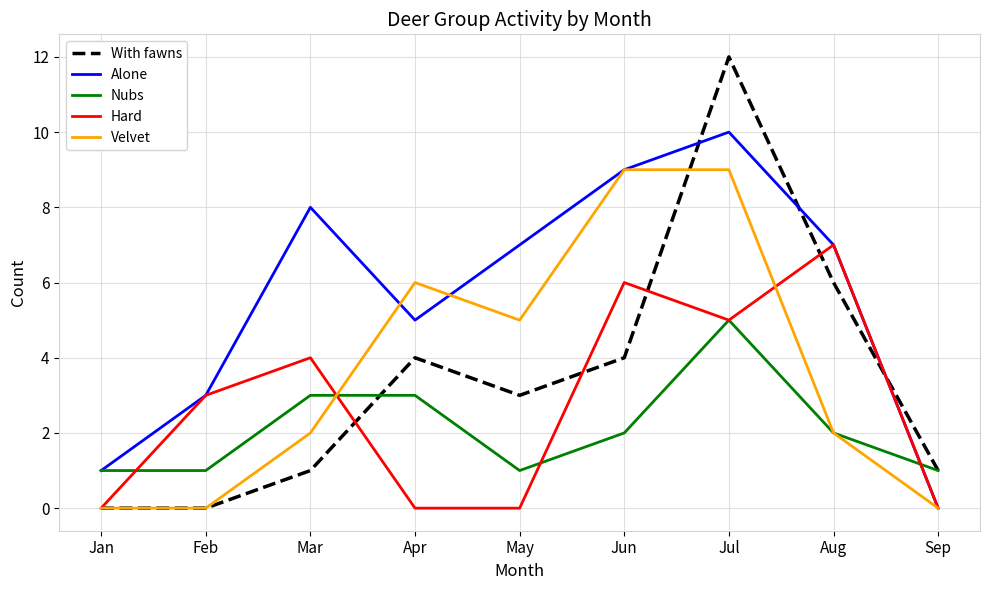

What is the approximate value of Nubs at Jan?

1